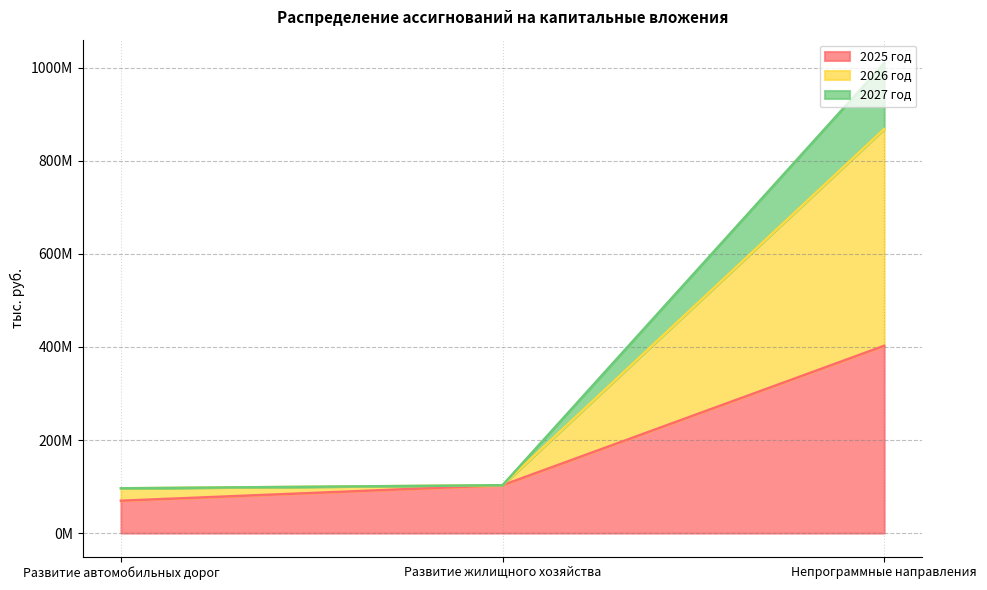

What is the label of the 2nd point from the left?

Развитие жилищного хозяйства